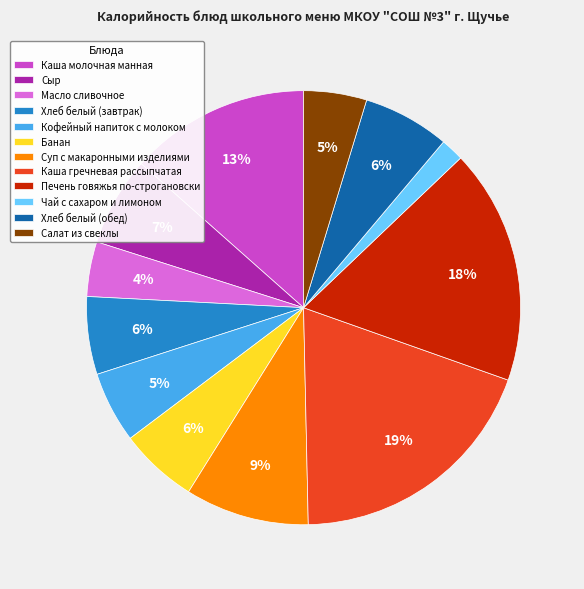

Combined, do Банан and Масло сливочное account for over 50%?

No